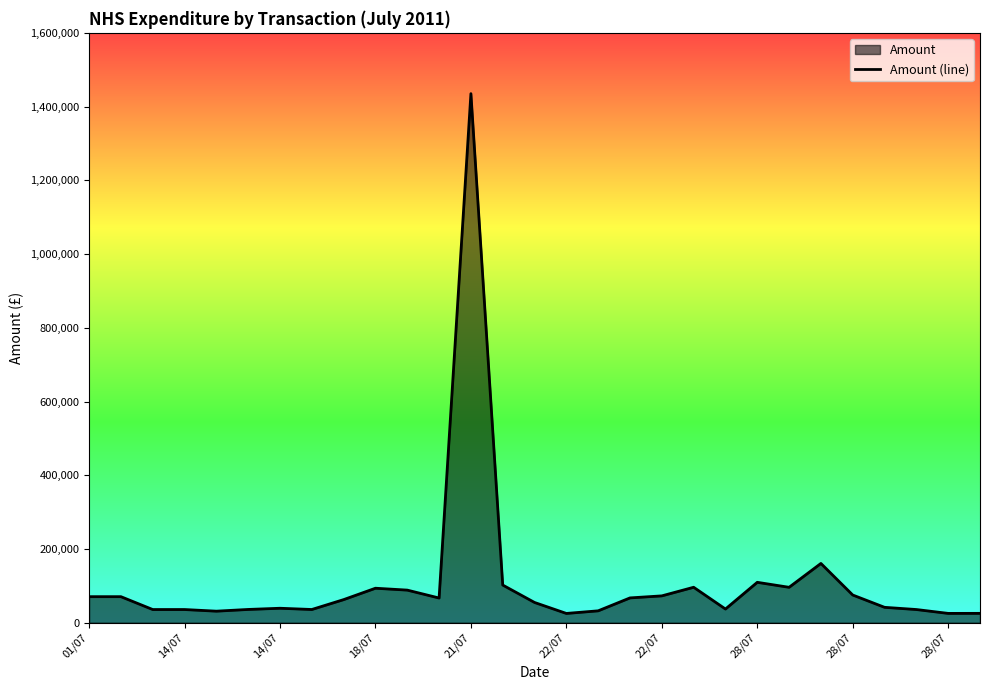

Does the chart display data point markers on the line(s)?

No